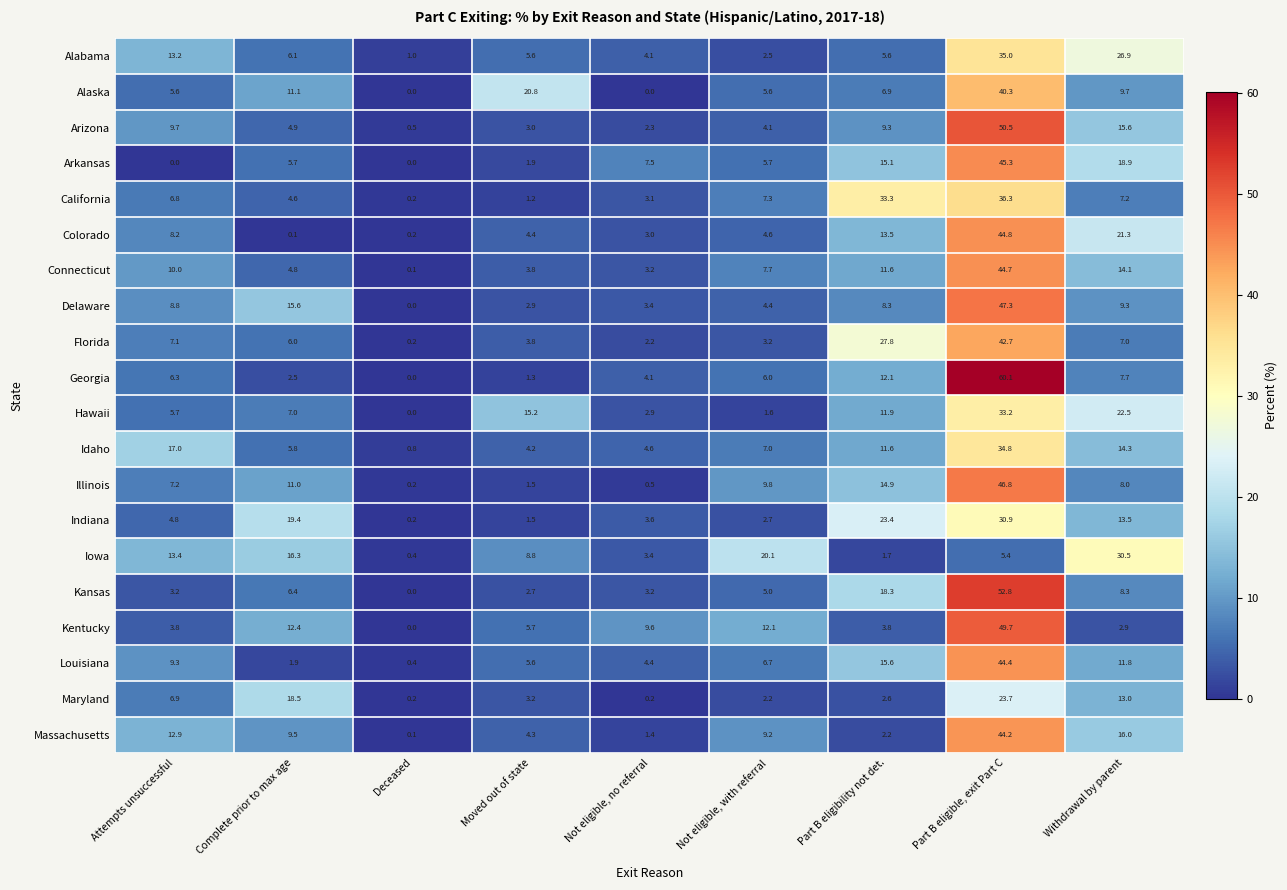

How many categories are shown in the chart?

9